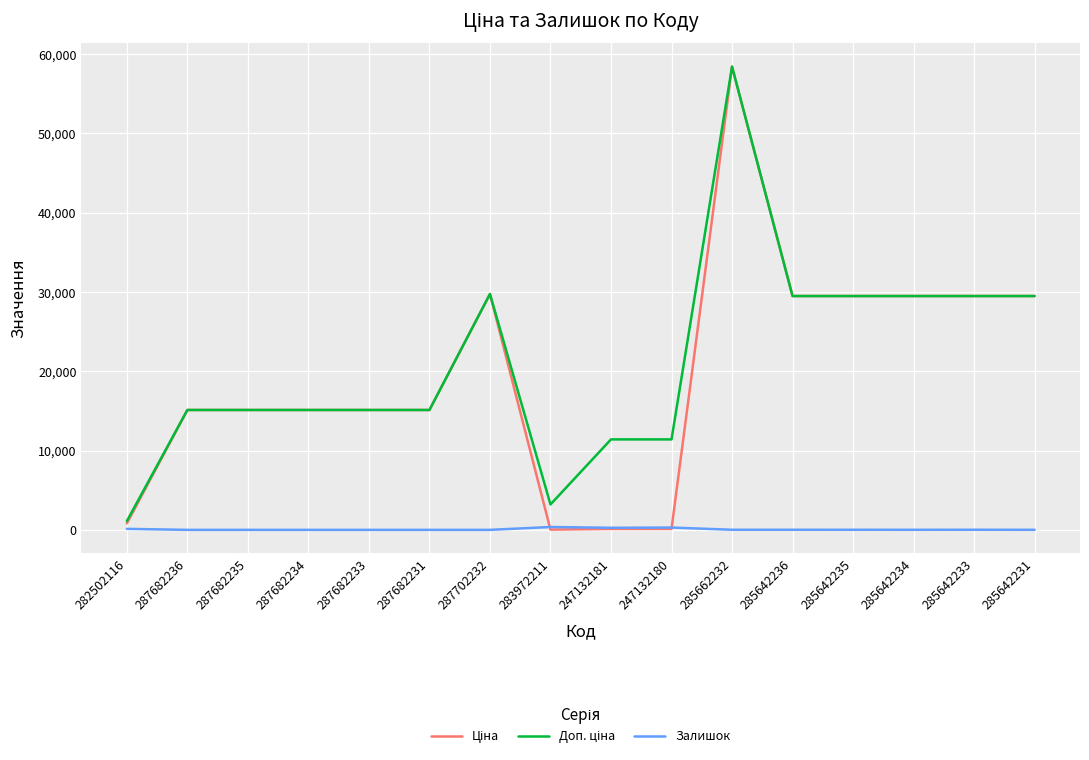

At which category does the chart reach its peak across all series?

285662232